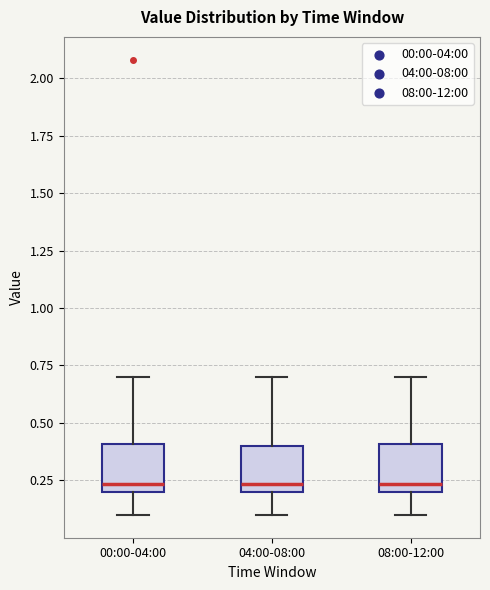

Reading left to right, transcribe this box plot: for each box, give where its median line is, the range the box spans, and where its two whiskers end, as read against the y-axis. The values are not printed on the chart, so give them approximately, as read against the axis.

00:00-04:00: median 0.25, box 0.20 to 0.40, whiskers 0.10 to 0.70
04:00-08:00: median 0.25, box 0.20 to 0.40, whiskers 0.10 to 0.70
08:00-12:00: median 0.25, box 0.20 to 0.40, whiskers 0.10 to 0.70